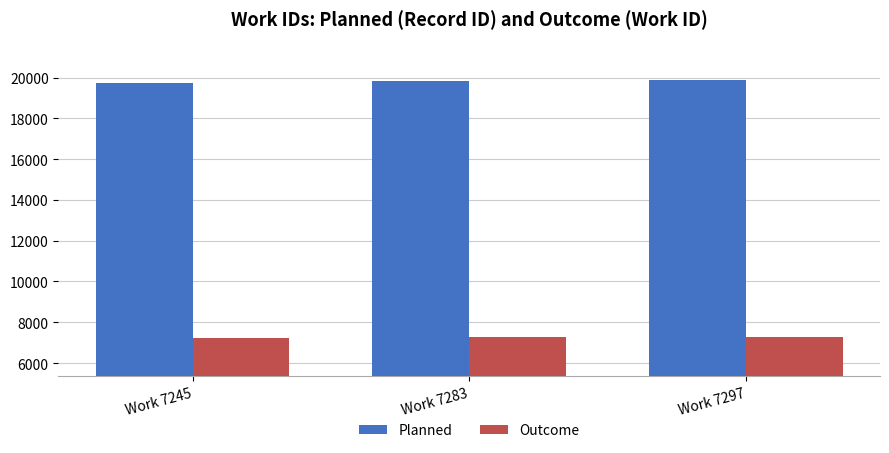

How many data points in Outcome are less than 7283?

1